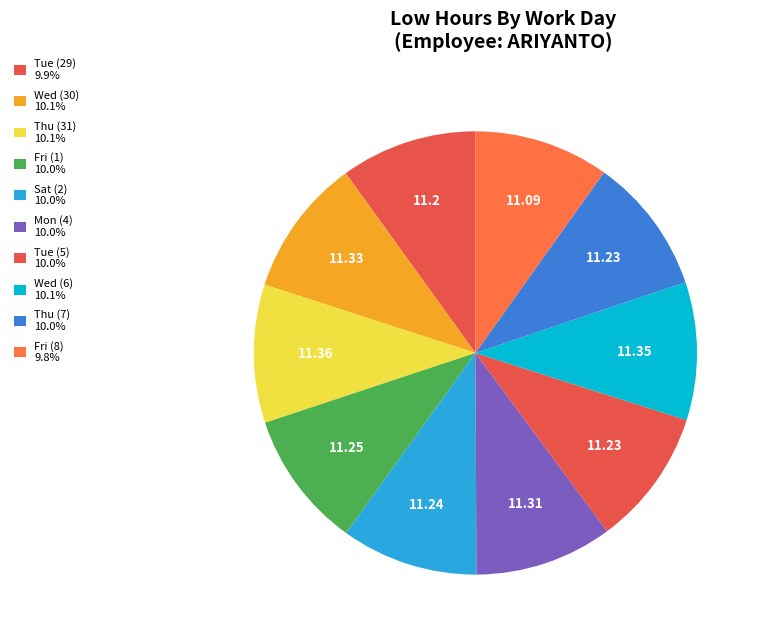

Rank the categories by value from highest to lowest.

Thu (31), Wed (6), Wed (30), Mon (4), Fri (1), Sat (2), Tue (5), Thu (7), Tue (29), Fri (8)